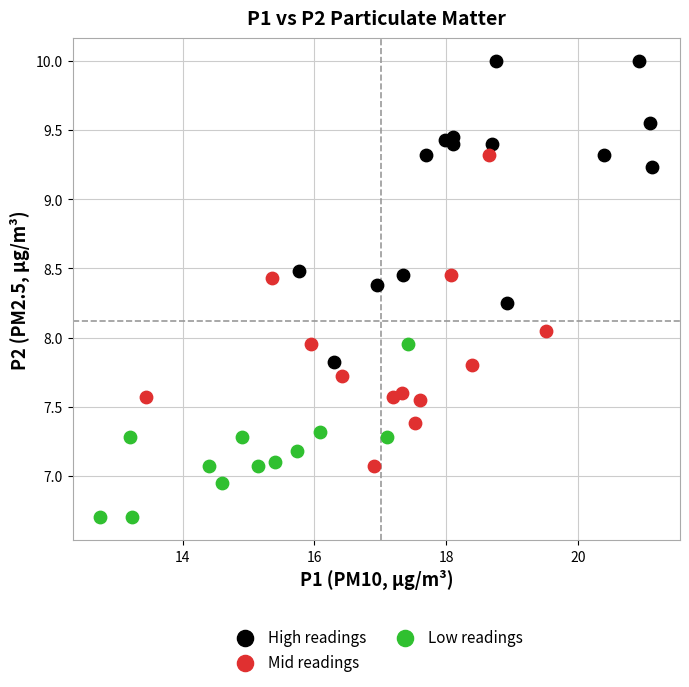

Which series reaches the maximum Y coordinate?

High readings